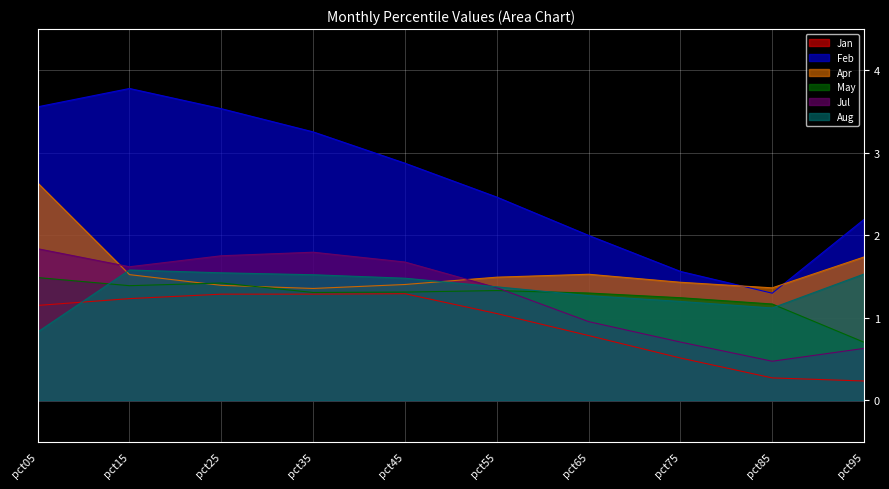

How many interior local valleys does the May series have?

2